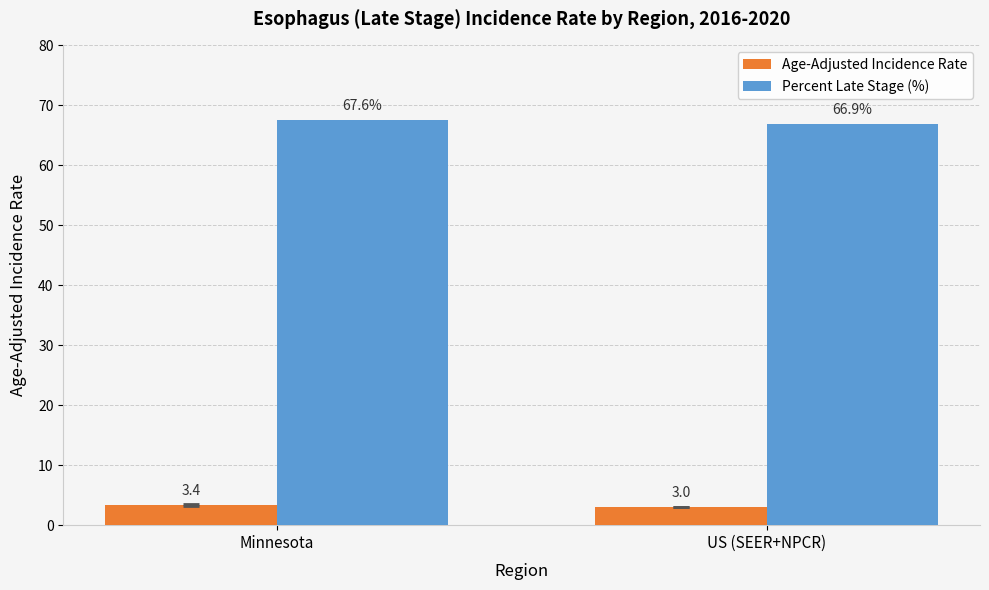

What are all the series names shown in the legend?

Age-Adjusted Incidence Rate, Percent Late Stage (%)